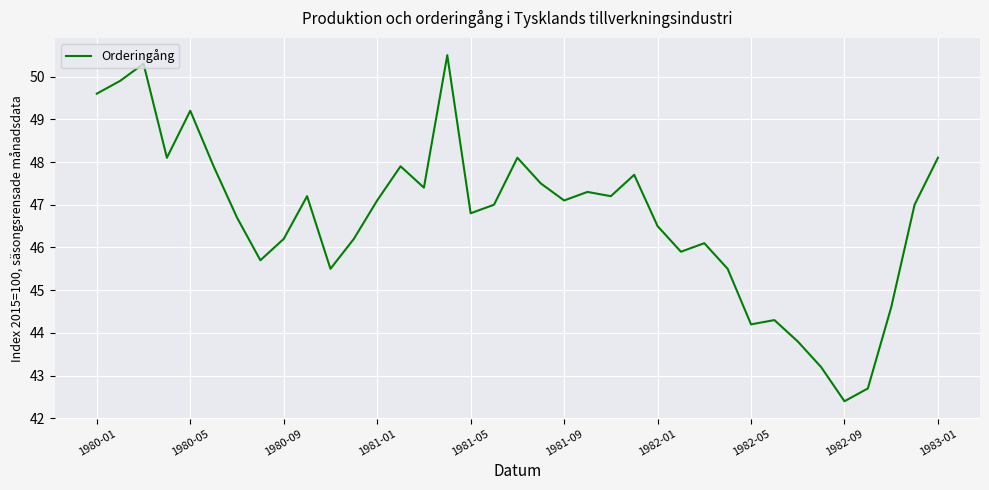

What is the difference between the maximum and minimum values?

8.1